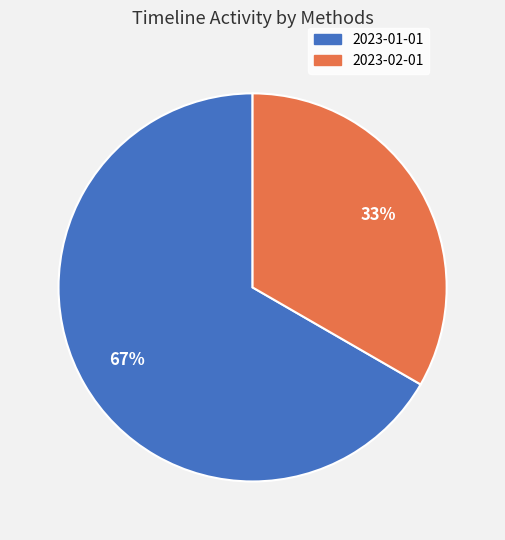

How many slices are in this pie chart?

2